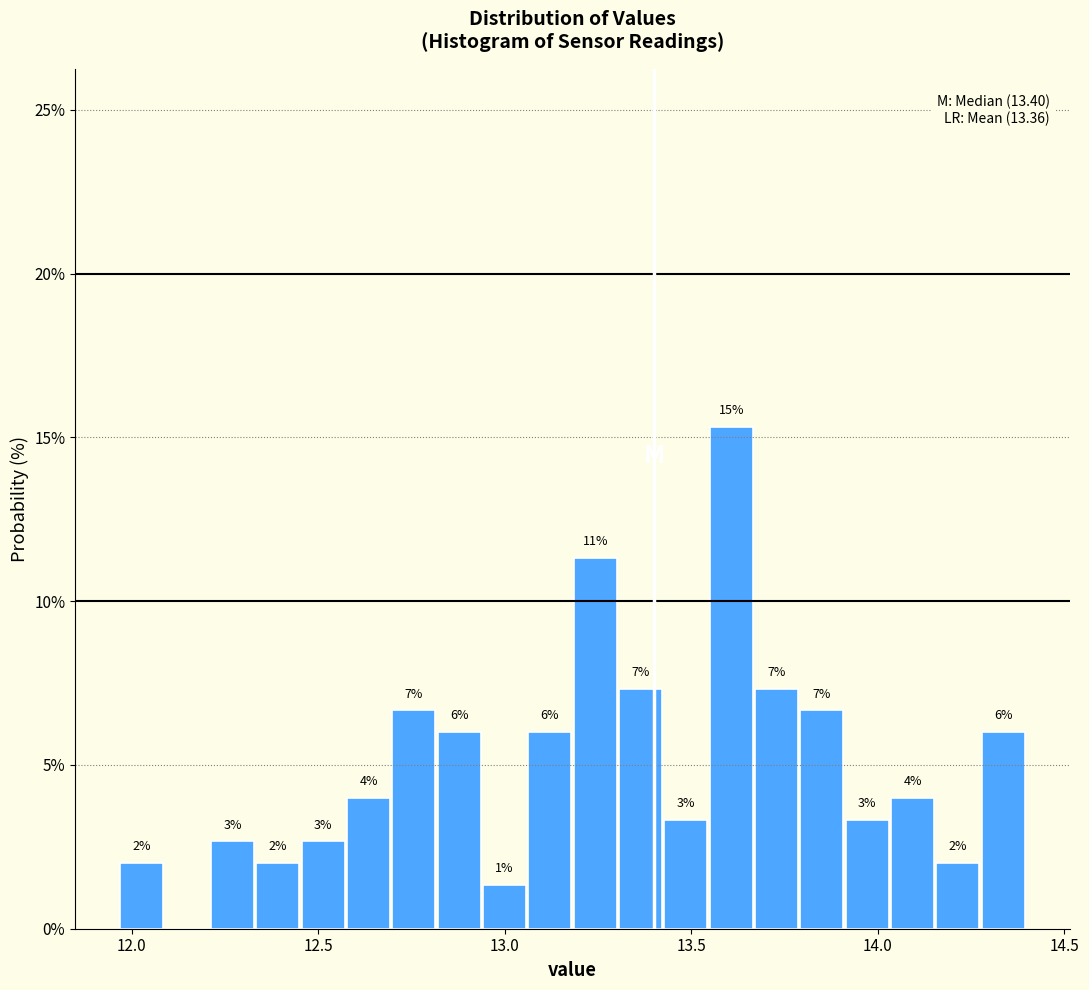

Read against the x-axis, roughly where is the centre of the tallest bar?

13.60